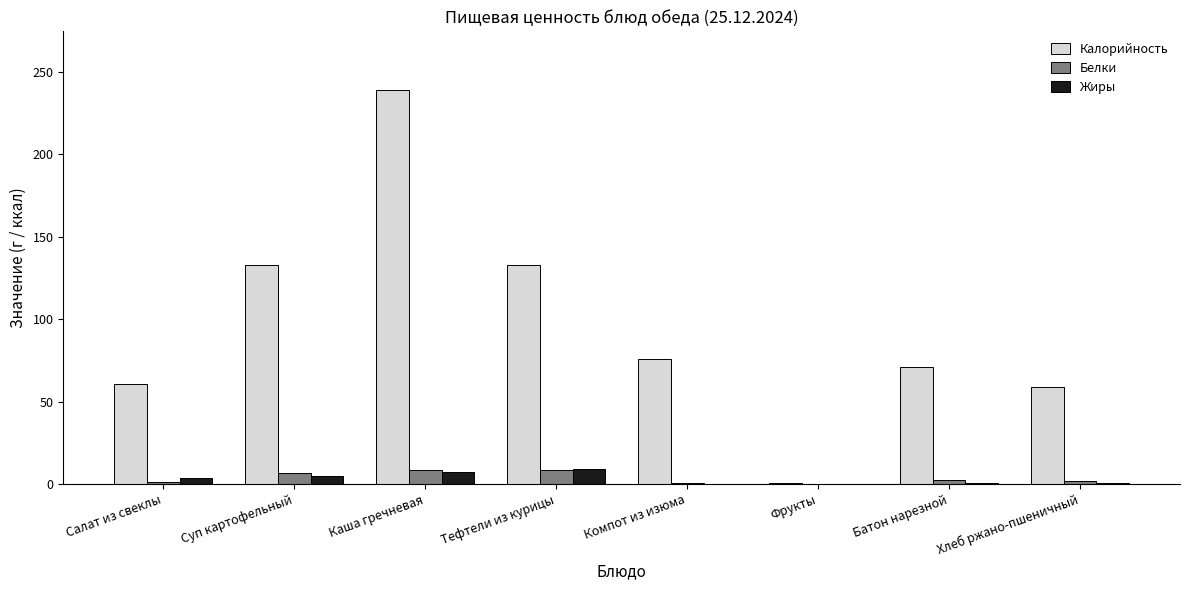

Between Каша гречневая and Компот из изюма, which series saw the biggest shift?

Калорийность